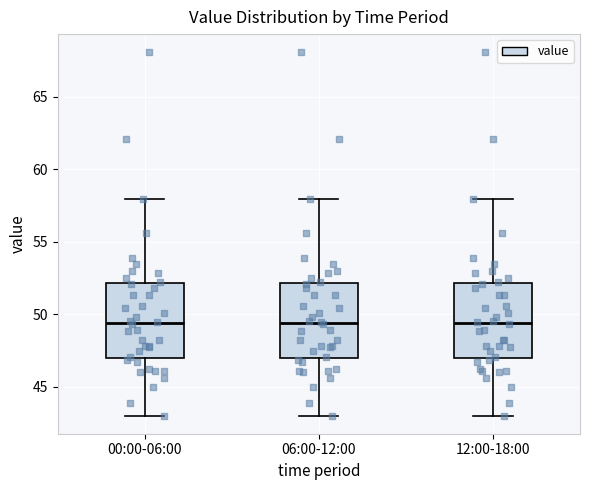

Reading left to right, transcribe this box plot: for each box, give where its median line is, the range the box spans, and where its two whiskers end, as read against the y-axis. The values are not printed on the chart, so give them approximately, as read against the axis.

00:00-06:00: median 49.5, box 47.0 to 52.0, whiskers 43.0 to 58.0
06:00-12:00: median 49.5, box 47.0 to 52.0, whiskers 43.0 to 58.0
12:00-18:00: median 49.5, box 47.0 to 52.0, whiskers 43.0 to 58.0